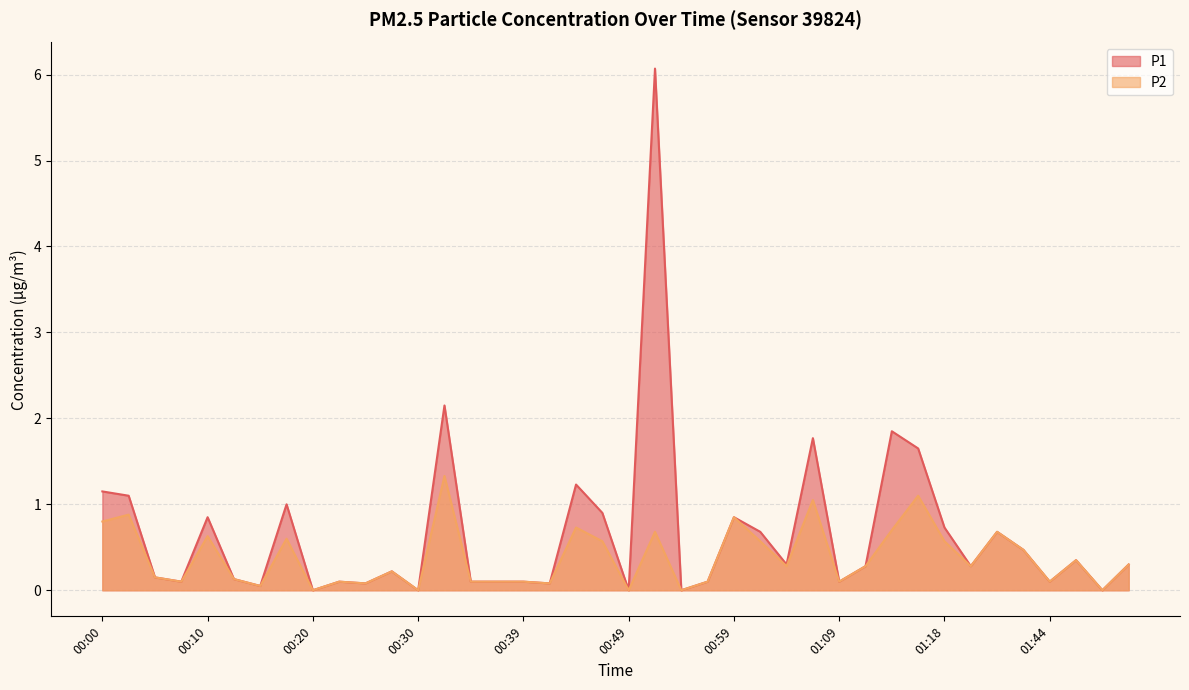

At which category does the chart reach its minimum across all series?

00:20